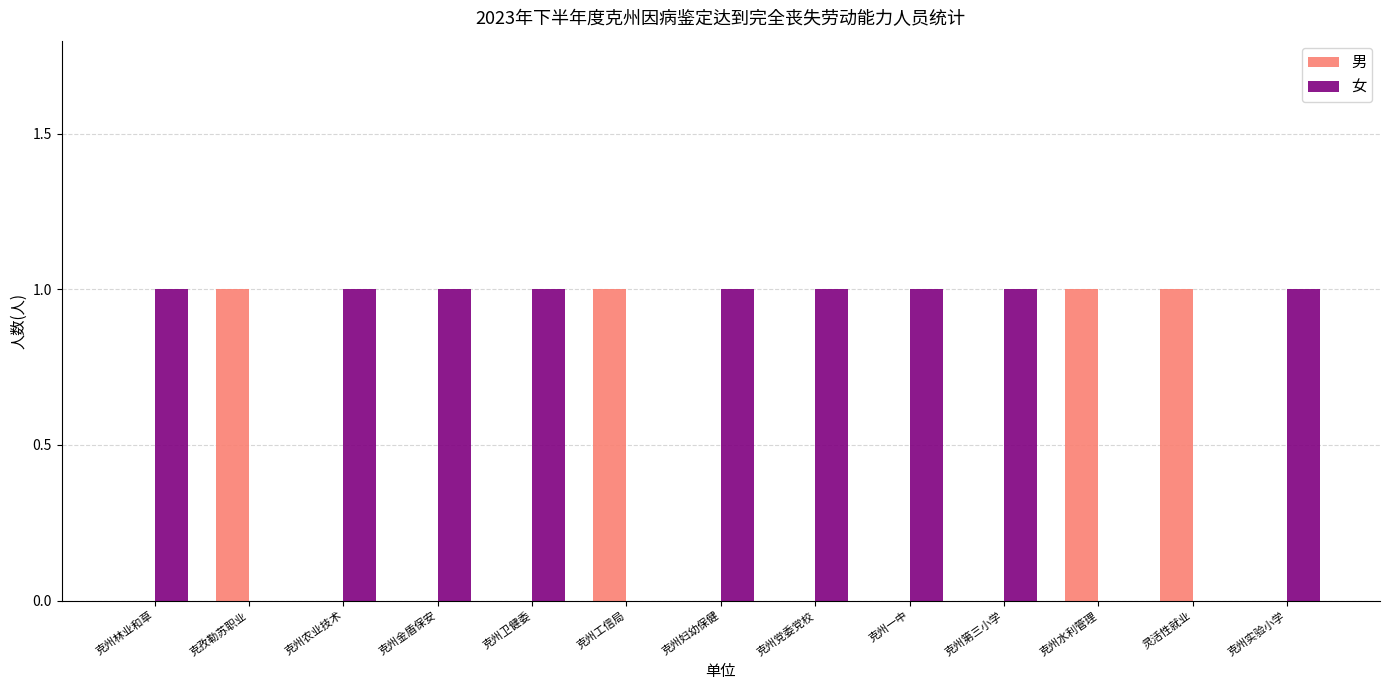

What is the sum of all 女 values?

9